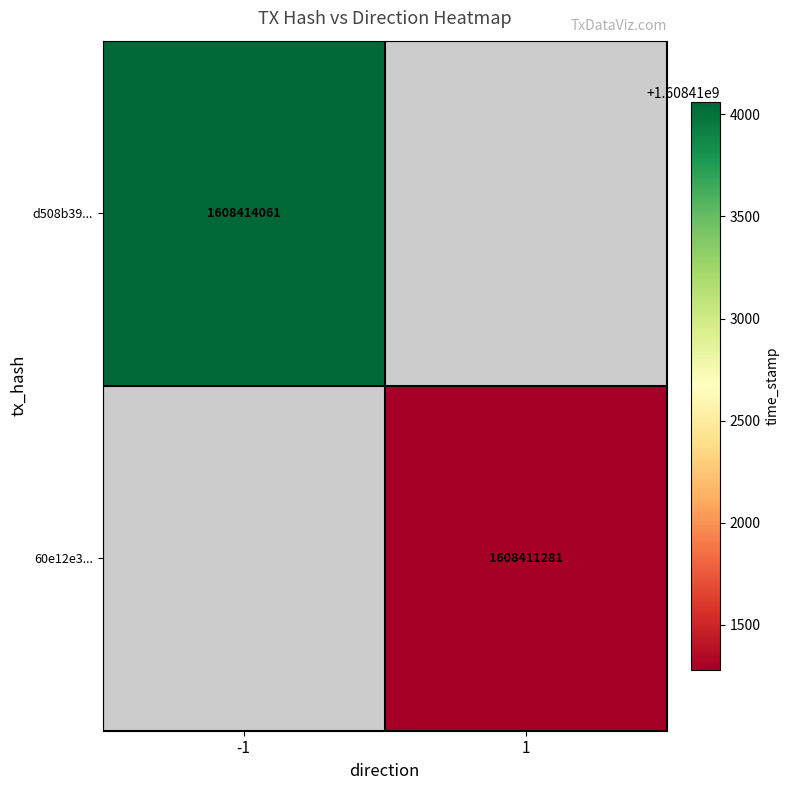

The 60e12e3... series shows 1608411281 at 1. True or false?

True